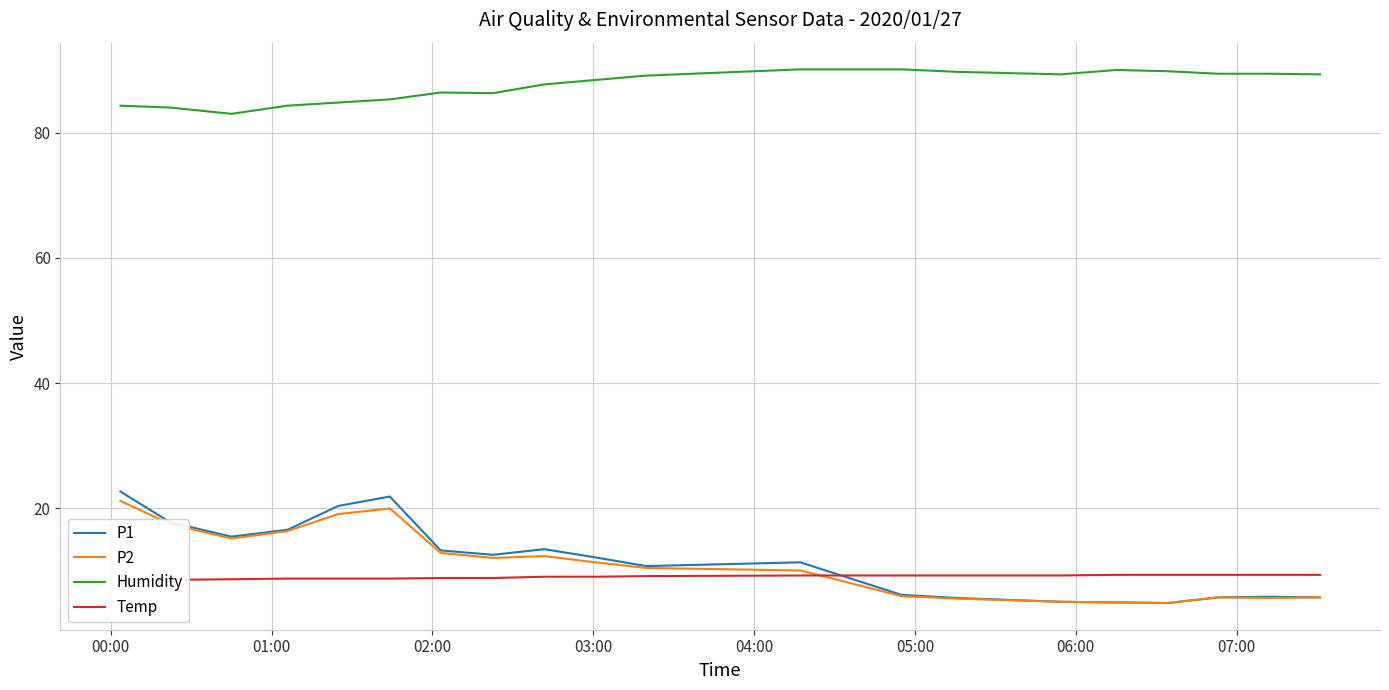

How many times do Temp and P2 cross each other?

1